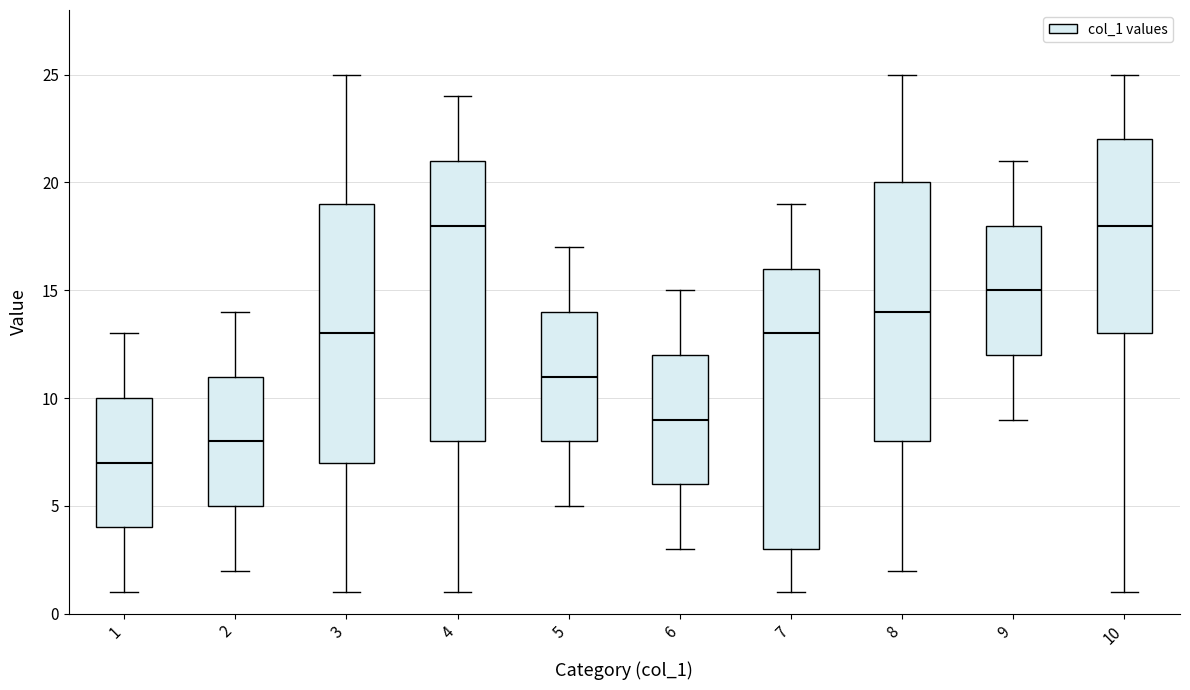

Where does the lower whisker of the box at x = 3 end on the y-axis? The values are not printed on the chart, so give them approximately, as read against the axis.

1